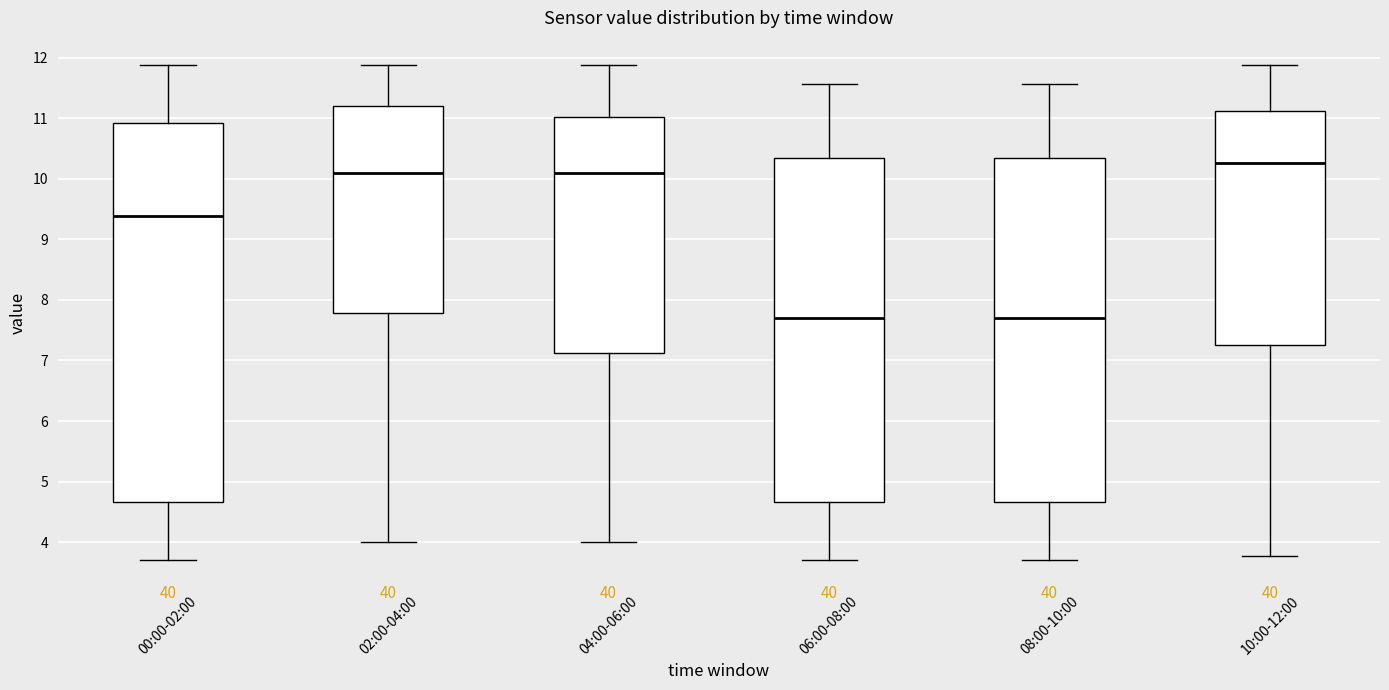

Reading left to right, read every box against the y-axis: the position of its median line, the range the box covers, and the ends of its whiskers. The values are not printed on the chart, so give them approximately, as read against the axis.

00:00-02:00: median 9.4, box 4.7 to 10.9, whiskers 3.7 to 11.9
02:00-04:00: median 10.1, box 7.8 to 11.2, whiskers 4.0 to 11.9
04:00-06:00: median 10.1, box 7.1 to 11.0, whiskers 4.0 to 11.9
06:00-08:00: median 7.7, box 4.7 to 10.3, whiskers 3.7 to 11.6
08:00-10:00: median 7.7, box 4.7 to 10.3, whiskers 3.7 to 11.6
10:00-12:00: median 10.3, box 7.3 to 11.1, whiskers 3.8 to 11.9